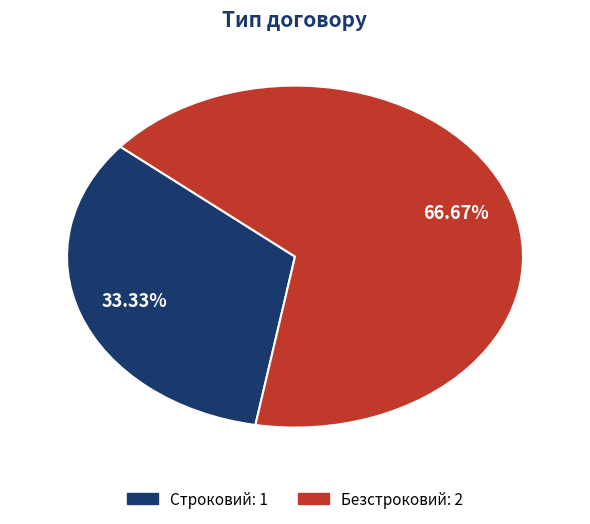

Is Безстроковий the majority of the pie?

Yes